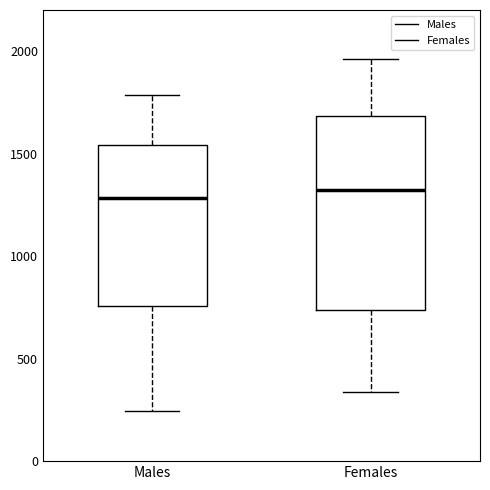

Reading left to right, read every box against the y-axis: the position of its median line, the range the box covers, and the ends of its whiskers. The values are not printed on the chart, so give them approximately, as read against the axis.

Males: median 1300, box 750 to 1550, whiskers 250 to 1800
Females: median 1300, box 750 to 1700, whiskers 350 to 1950